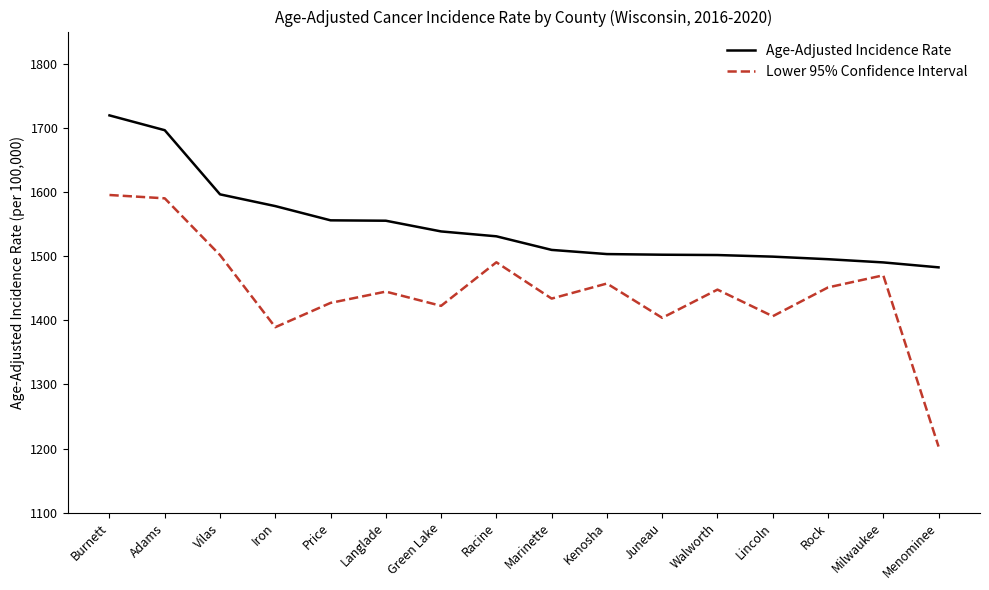

What is the minimum value shown in the chart?

1203.0